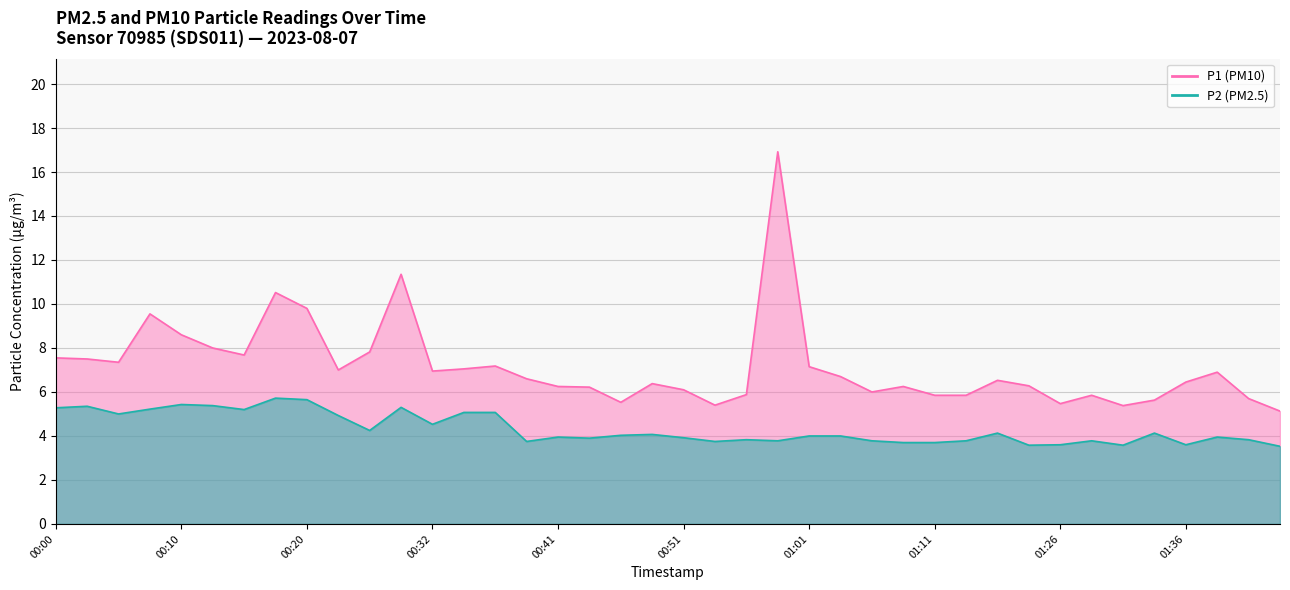

Between 00:49 and 01:03, which series saw the biggest shift?

P1